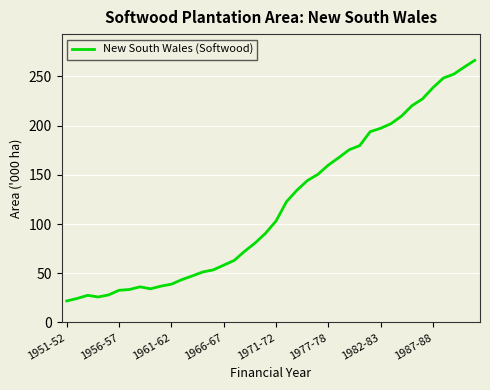

What is the smallest value displayed?

21.9